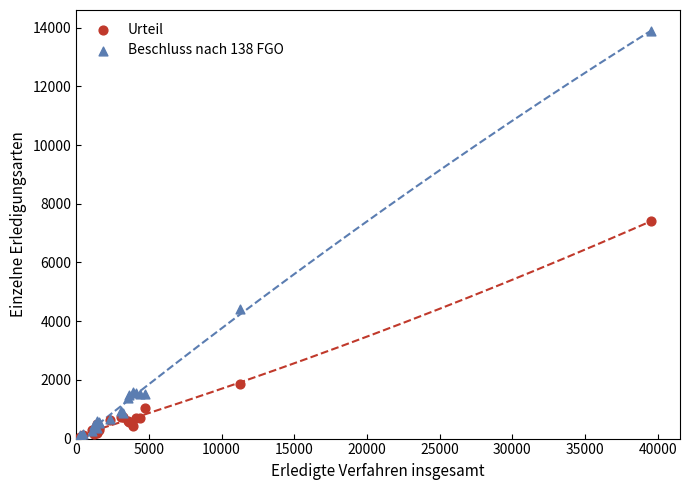

In the Urteil series, what Y value is closest to 3728?

1871